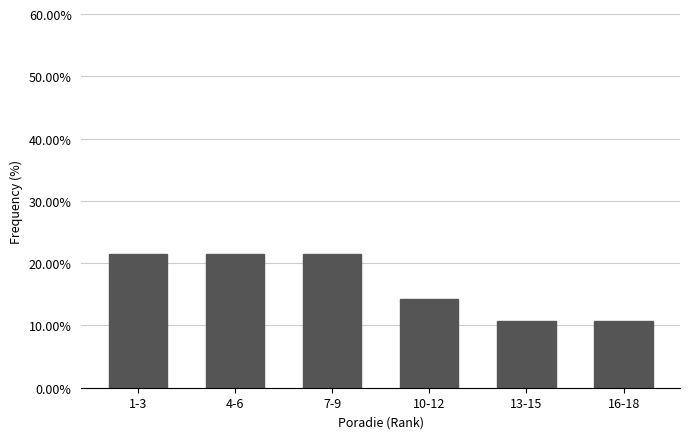

Reading left to right, what are all the values shown in this chart?

21.4	21.4	21.4	14.3	10.7	10.7